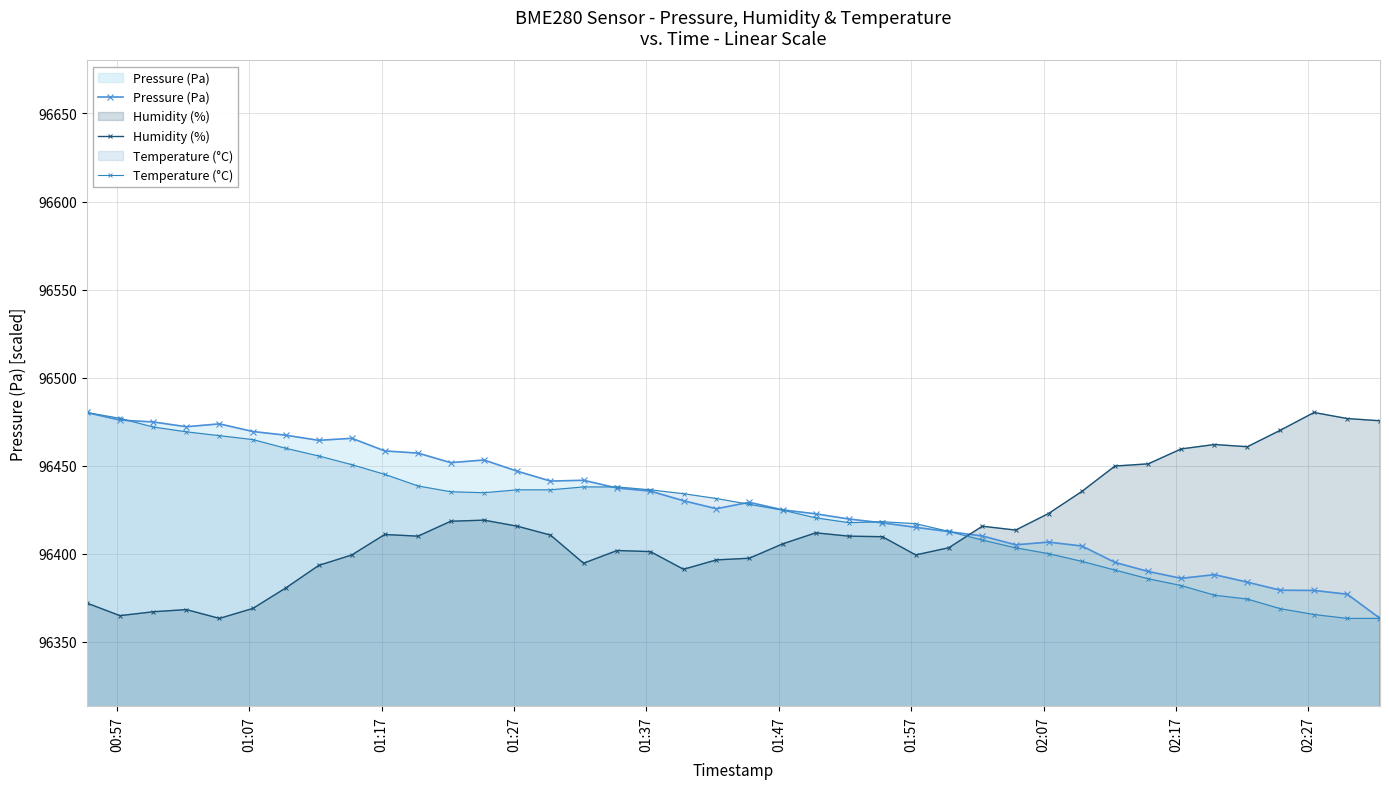

True or false: Humidity (%) and Temperature (°C) intersect in this chart.

True